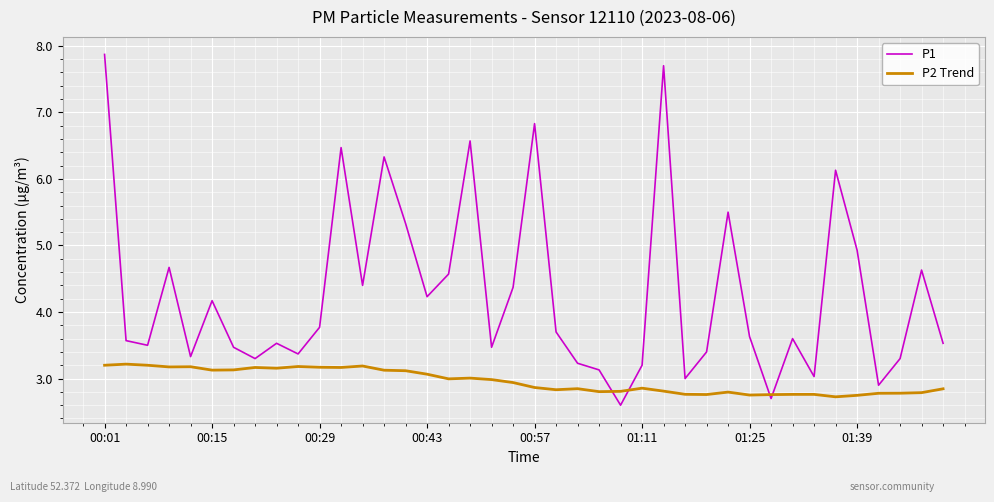

Does the chart display data point markers on the line(s)?

No